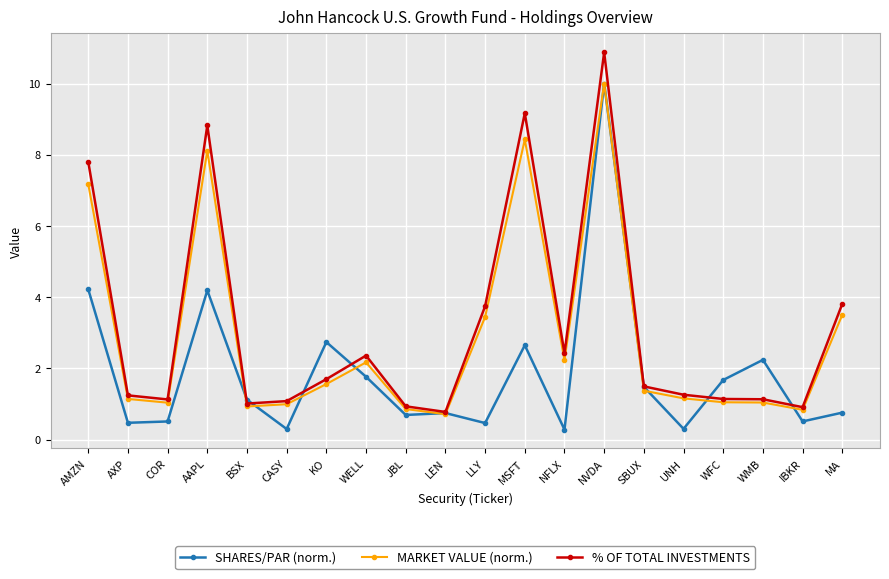

What is the sum of all MARKET VALUE (norm.) values?

57.8